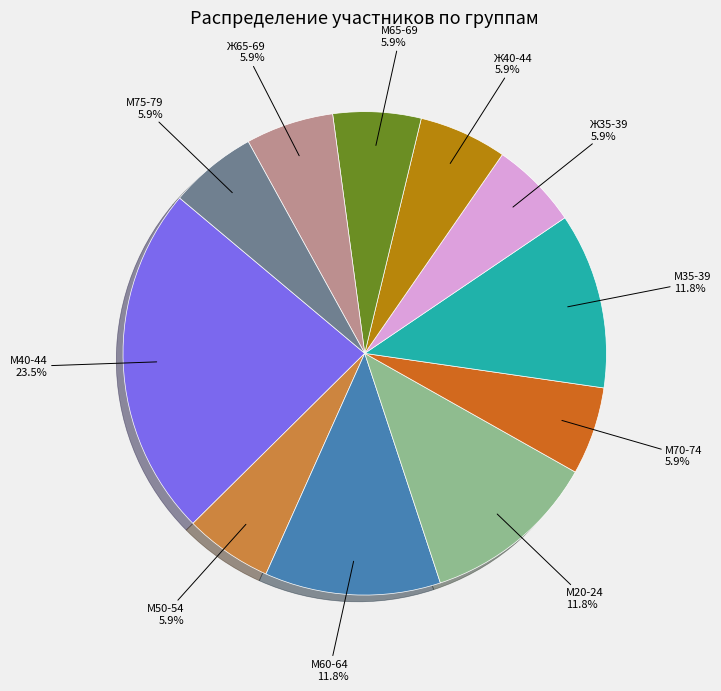

To the nearest percent, what percentage of the pie is М35-39?

12%